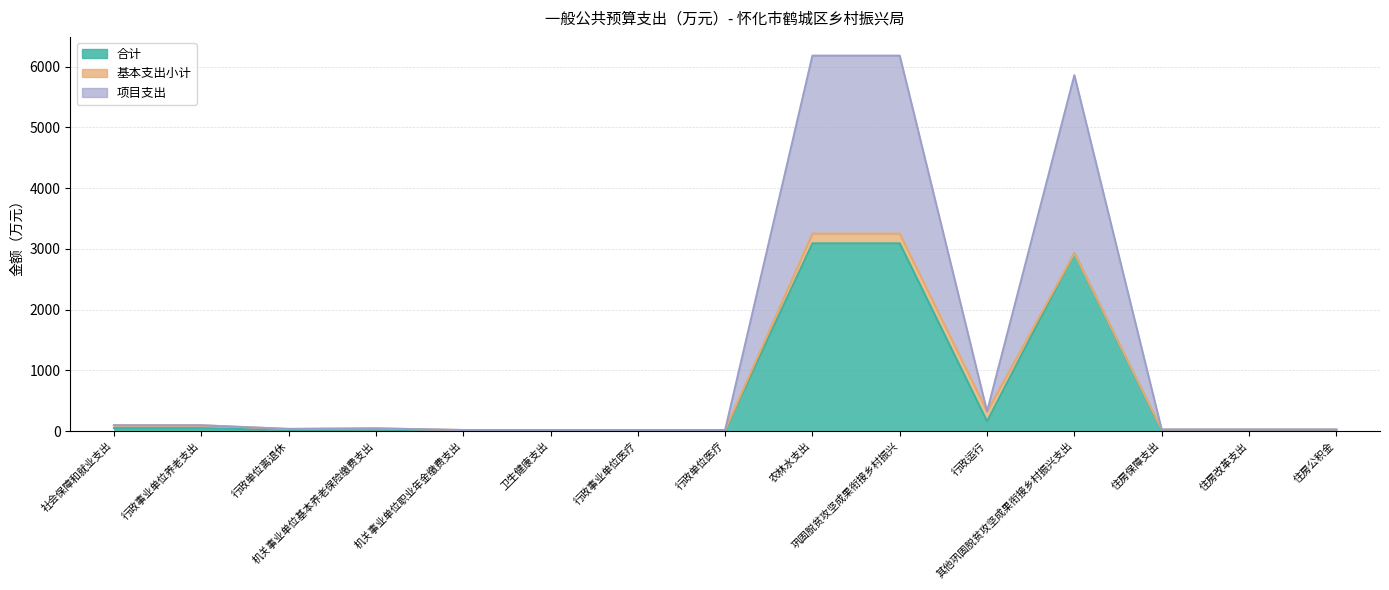

Rank the categories by 项目支出 value from lowest to highest.

机关事业单位职业年金缴费支出, 卫生健康支出, 行政事业单位医疗, 行政单位医疗, 住房保障支出, 住房改革支出, 住房公积金, 行政单位离退休, 机关事业单位基本养老保险缴费支出, 社会保障和就业支出, 行政事业单位养老支出, 行政运行, 其他巩固脱贫攻坚成果衔接乡村振兴支出, 农林水支出, 巩固脱贫攻坚成果衔接乡村振兴